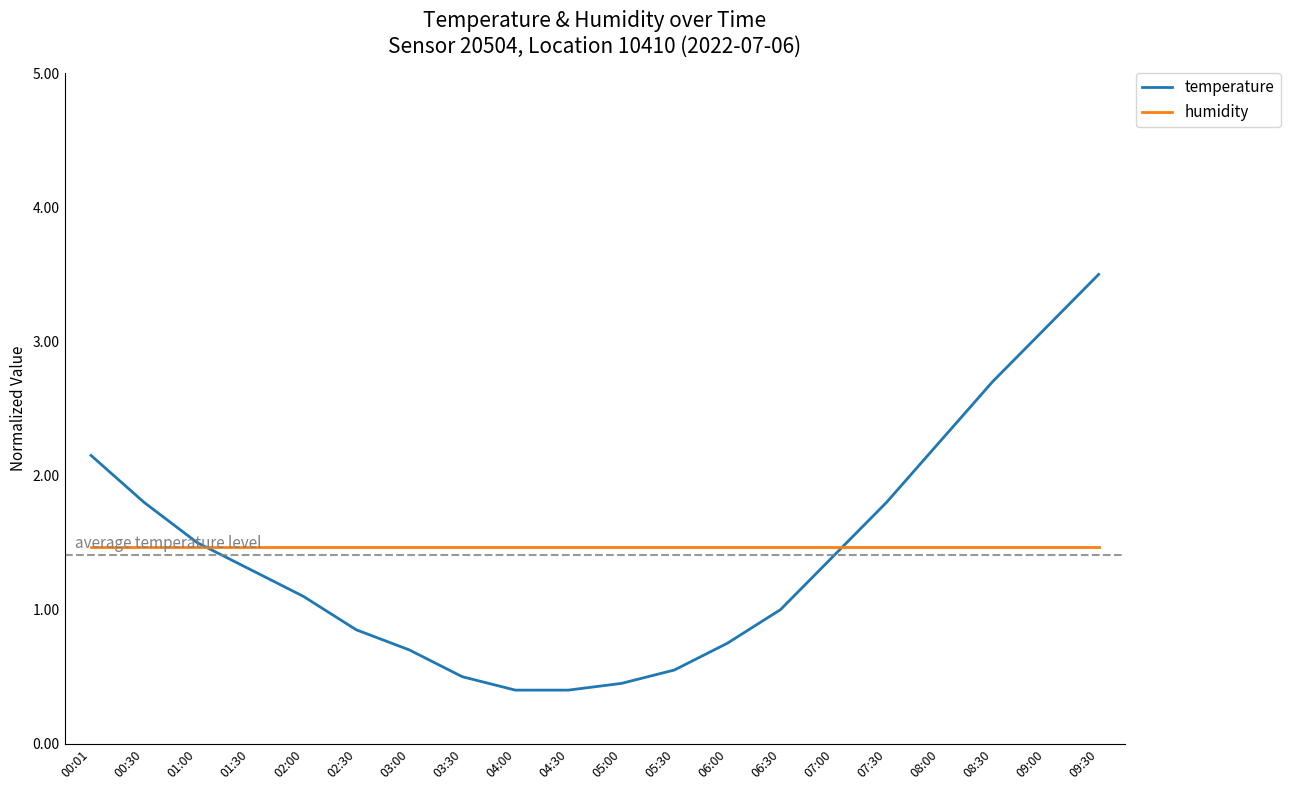

Which series has the widest spread of values?

temperature